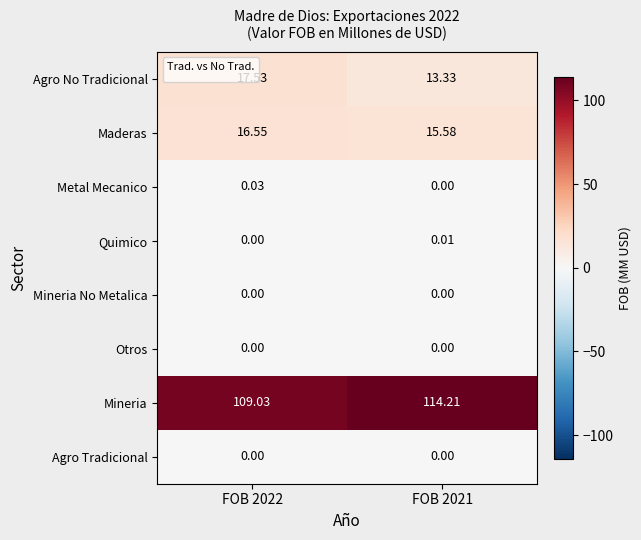

Which series changed the most between FOB 2022 and FOB 2021?

Mineria